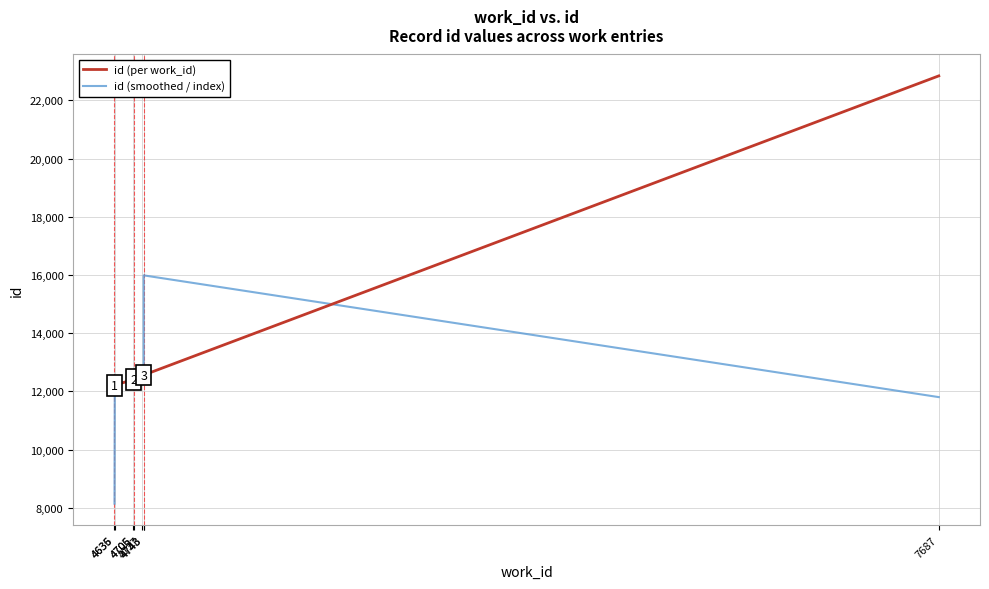

How many lines are shown in the chart?

2